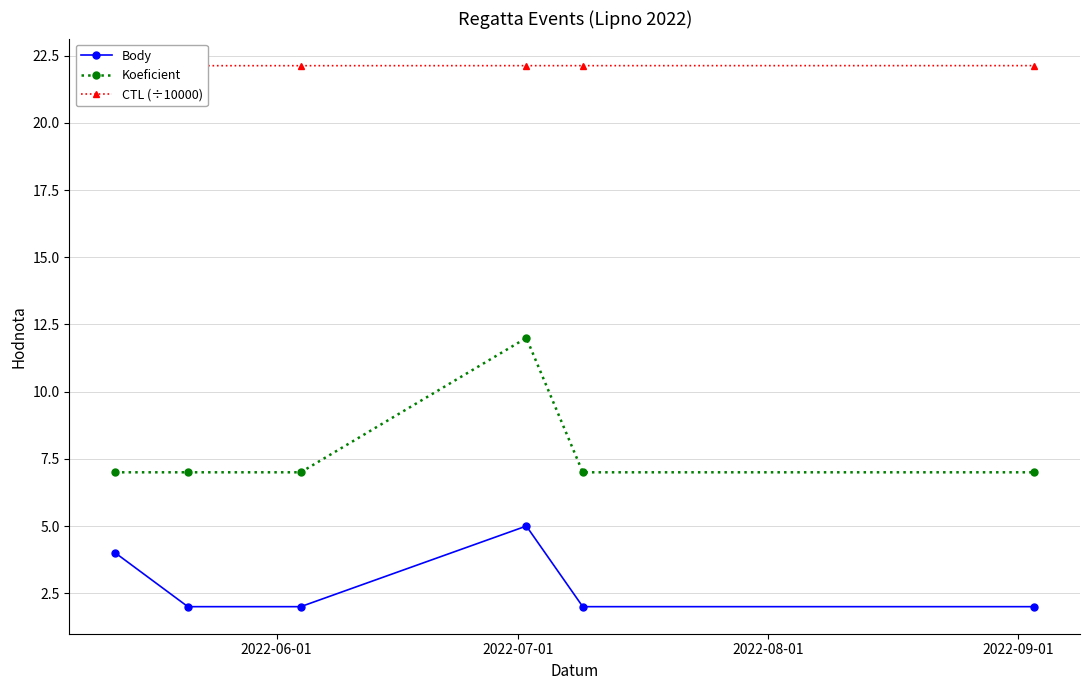

True or false: CTL (÷10000) and Body cross at least once.

False